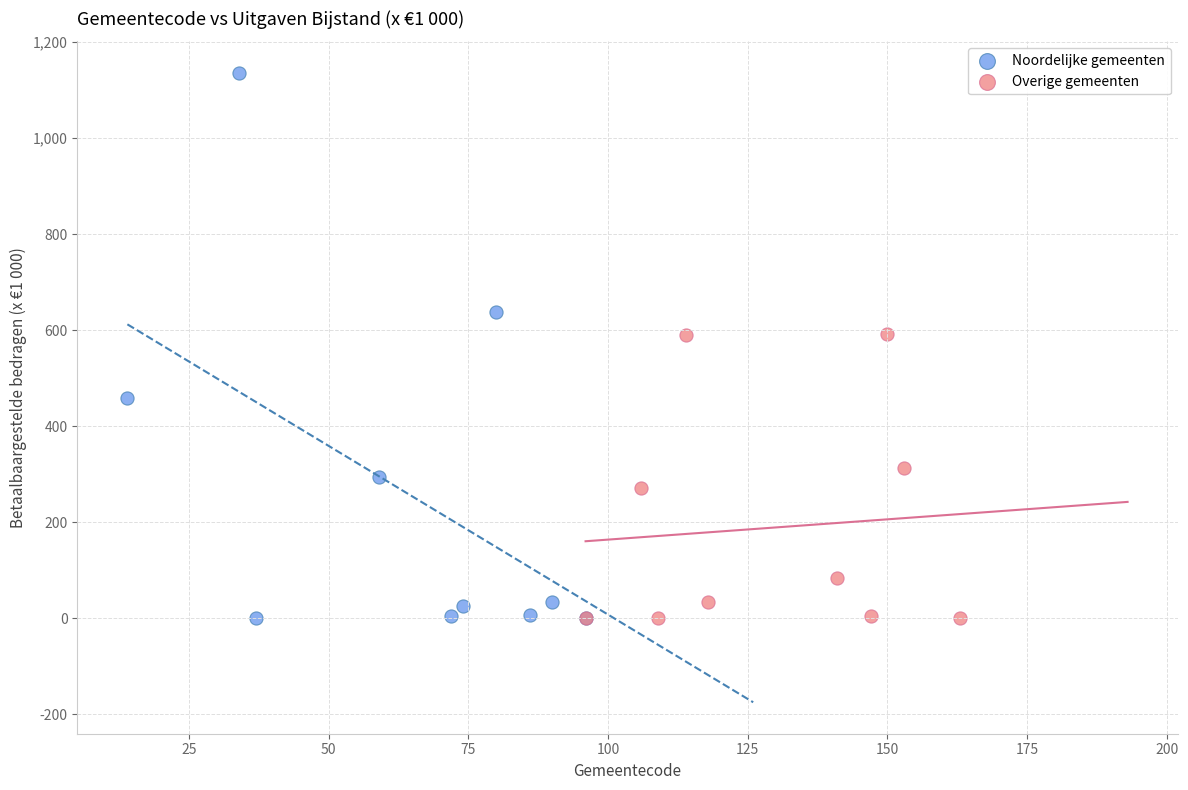

Which series contains the highest Y value?

Noordelijke gemeenten